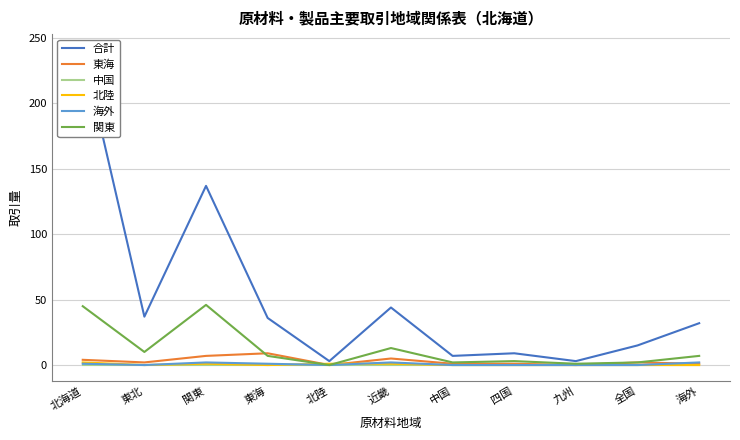

Which category has the lowest value across all series?

北陸